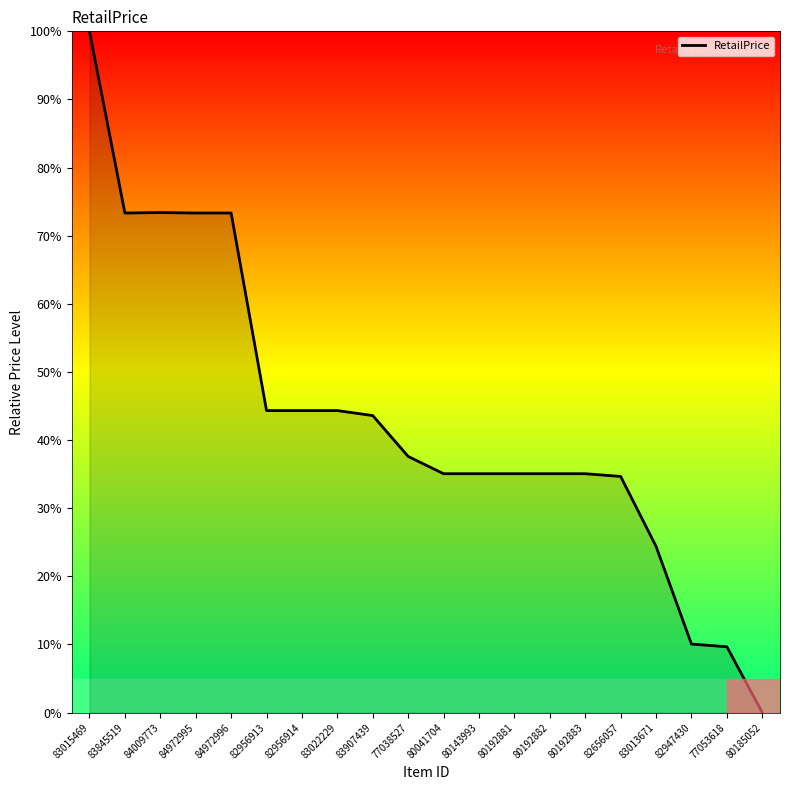

Which has a higher value, 82956913 or 80192881?

82956913